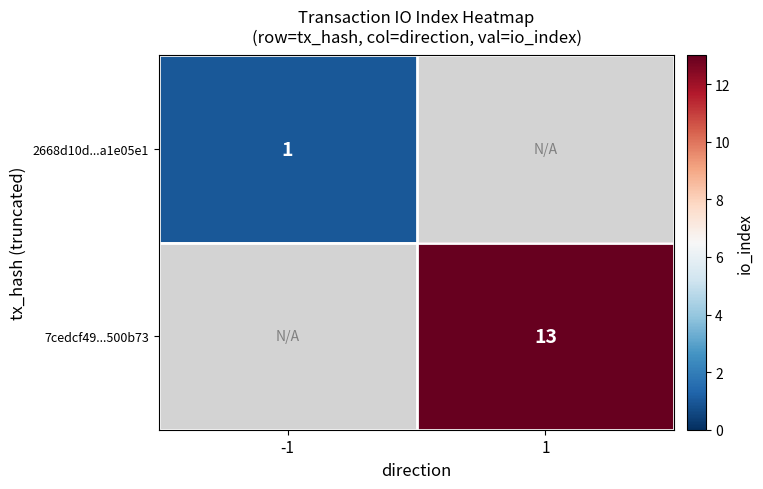

Which label corresponds to the largest value in the chart?

1